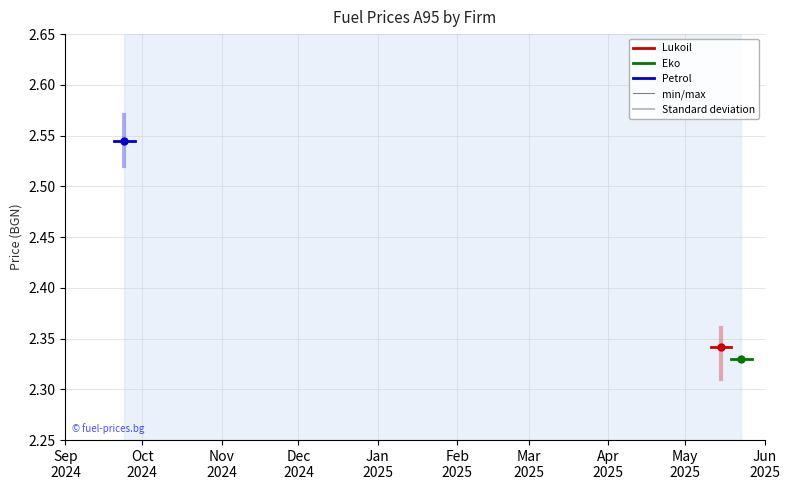

Reading right to left, what are all the values shown in this chart?

Lukoil: 2.3	2.3
Eko: 2.3	2.3
Petrol: 2.5	2.5